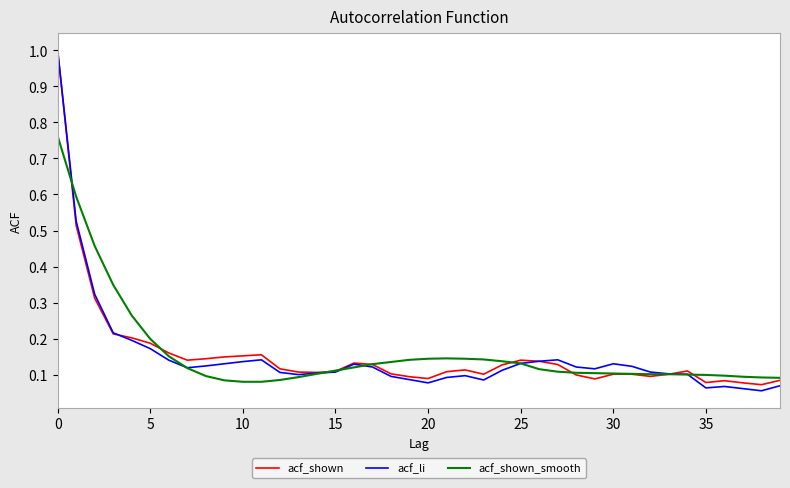

Which series ends up on top after the final intersection of acf_shown_smooth and acf_shown?

acf_shown_smooth